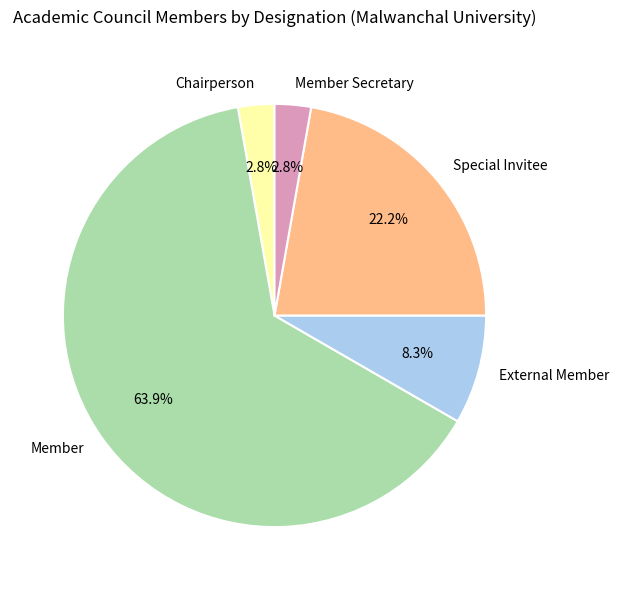

Does any single category account for the majority?

Yes